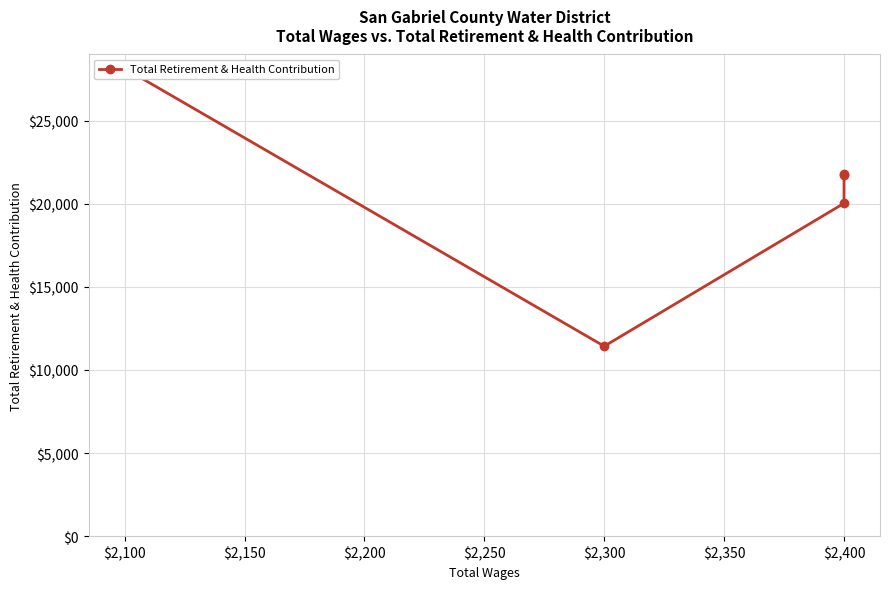

How many categories are shown in the chart?

5